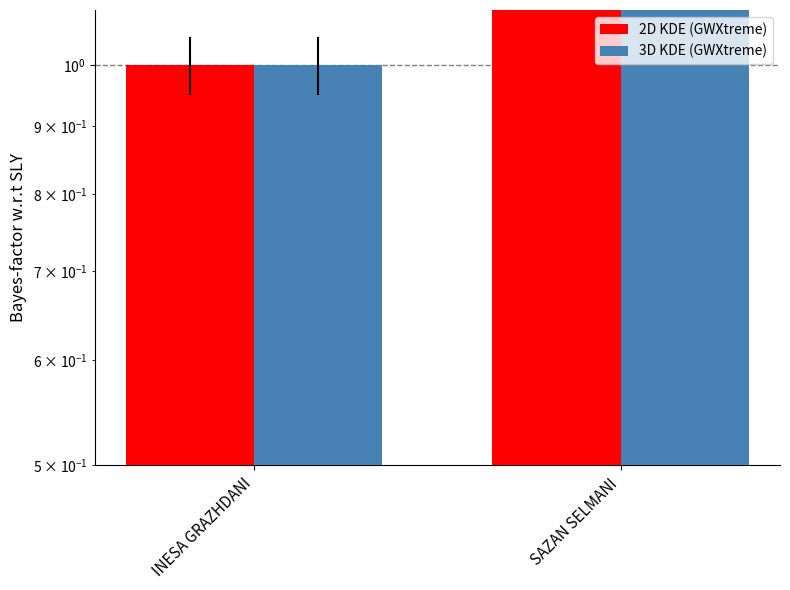

At which category does the chart reach its minimum across all series?

INESA GRAZHDANI